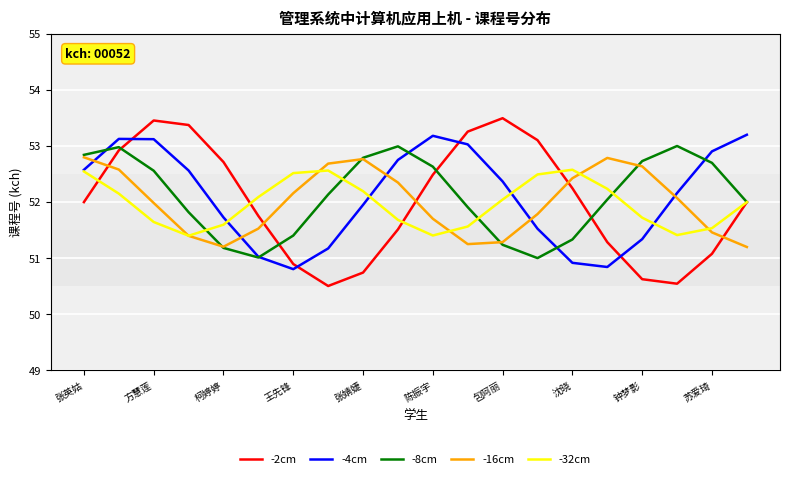

At how many categories does at least one series exceed 50?

20